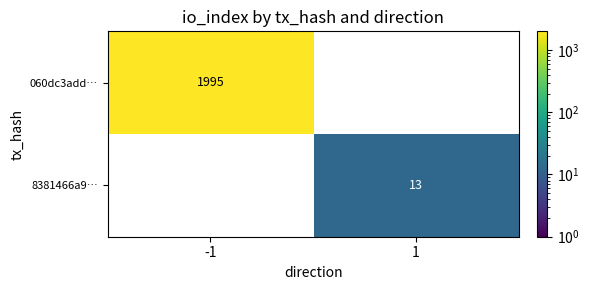

At how many categories does at least one series exceed 1420?

1